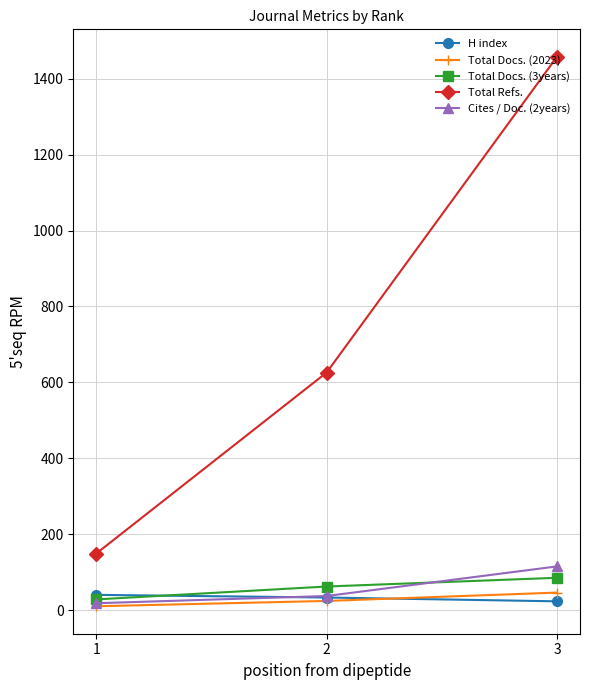

Between 1 and 2, which series saw the biggest shift?

Total Refs.